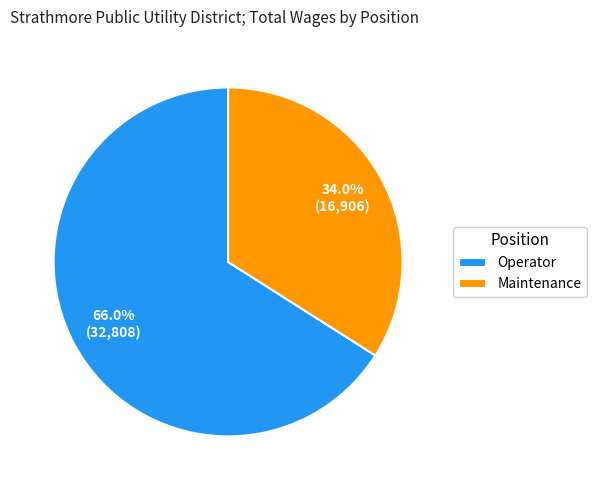

To the nearest percent, what portion does Maintenance represent?

34%